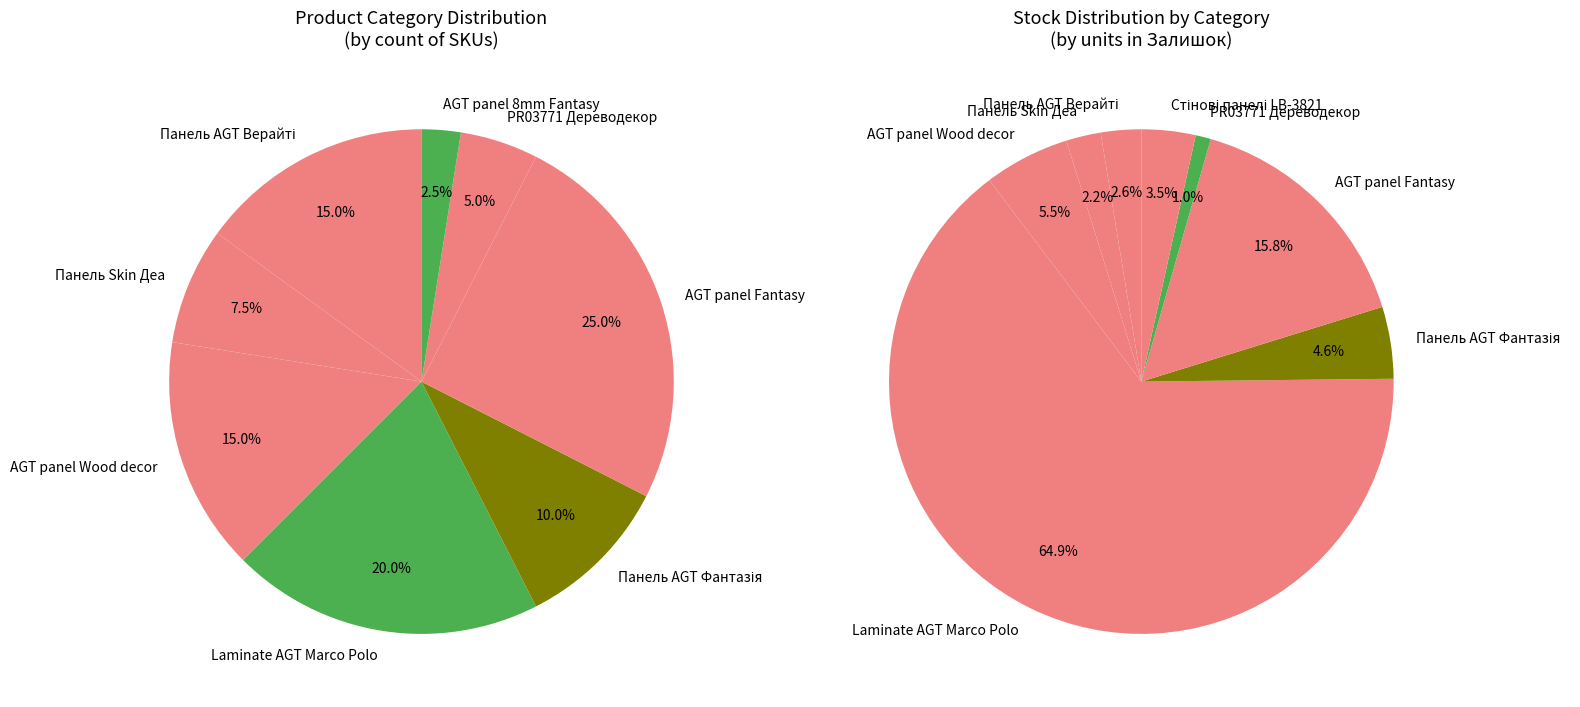

How many slices are in this pie chart?

8